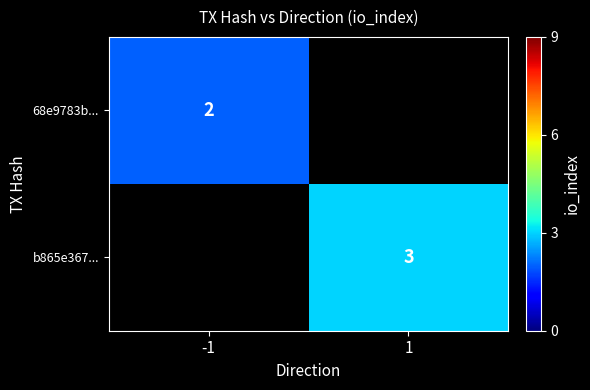

How many distinct data groups are displayed?

2